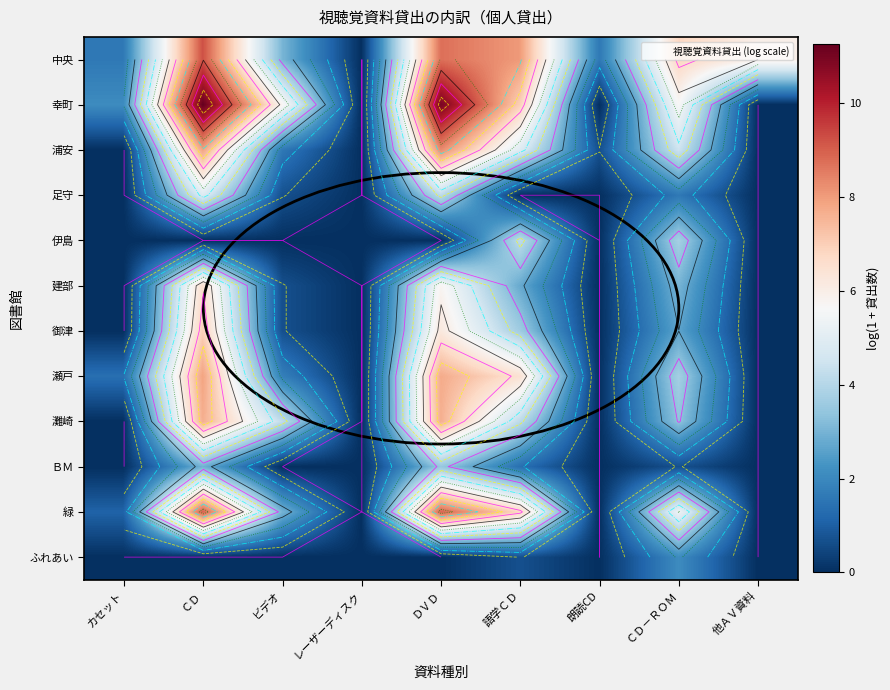

Which series changed the most between ＣＤ and レーザーディスク?

幸町